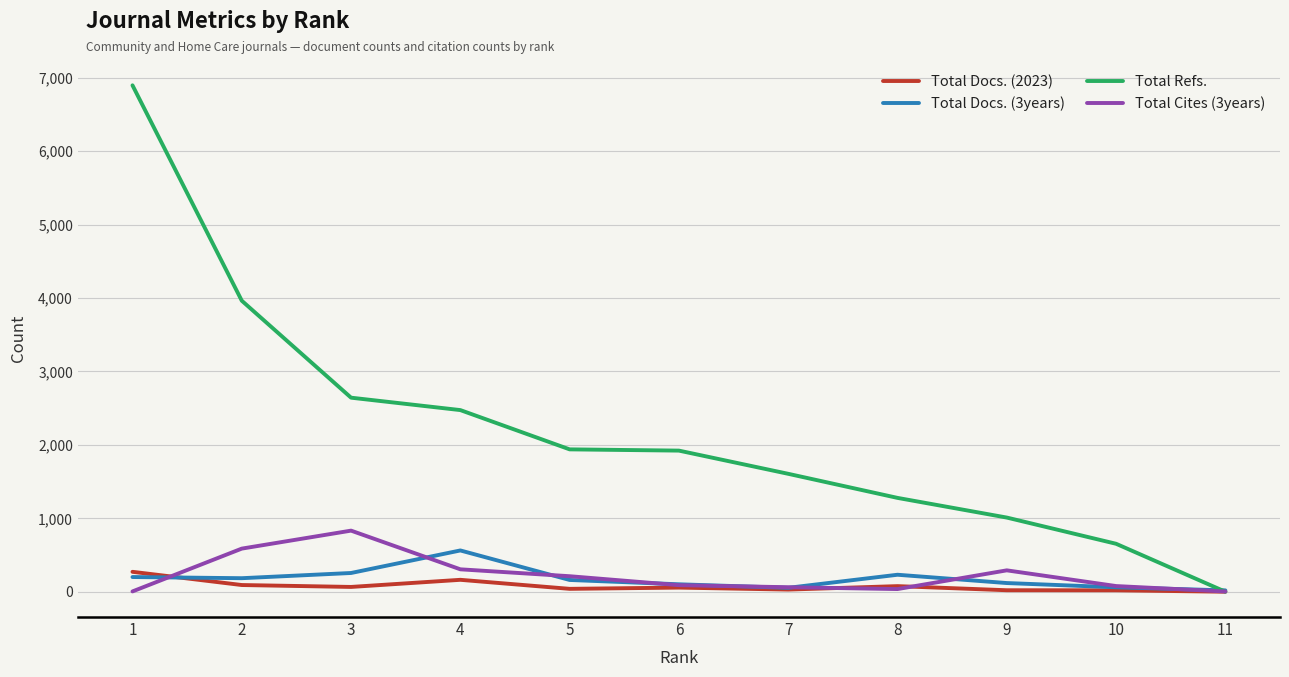

At which label is Total Cites (3years) closest to 417?

4